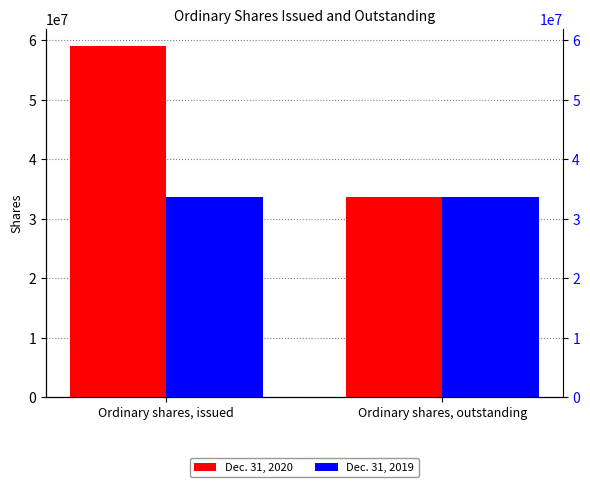

What is the difference between the maximum and minimum values in the Dec. 31, 2020 series?

25329227